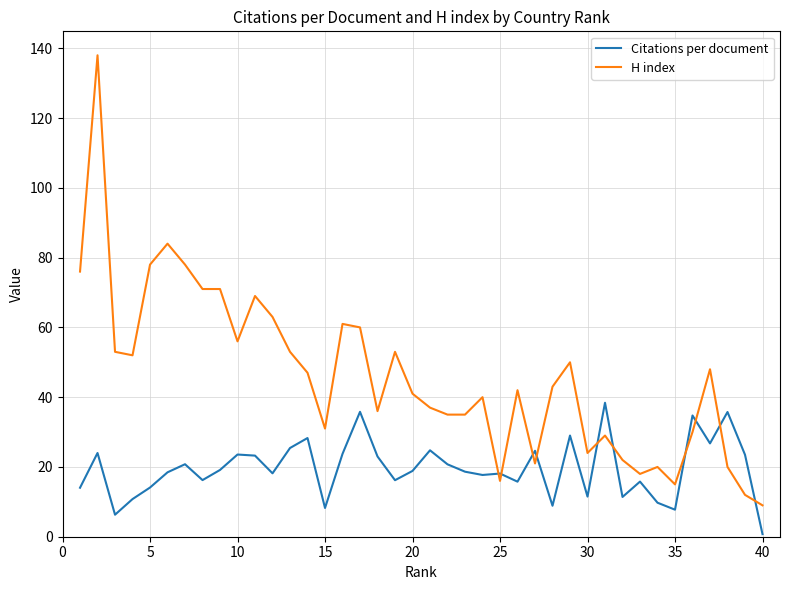

True or false: H index and Citations per document intersect in this chart.

True